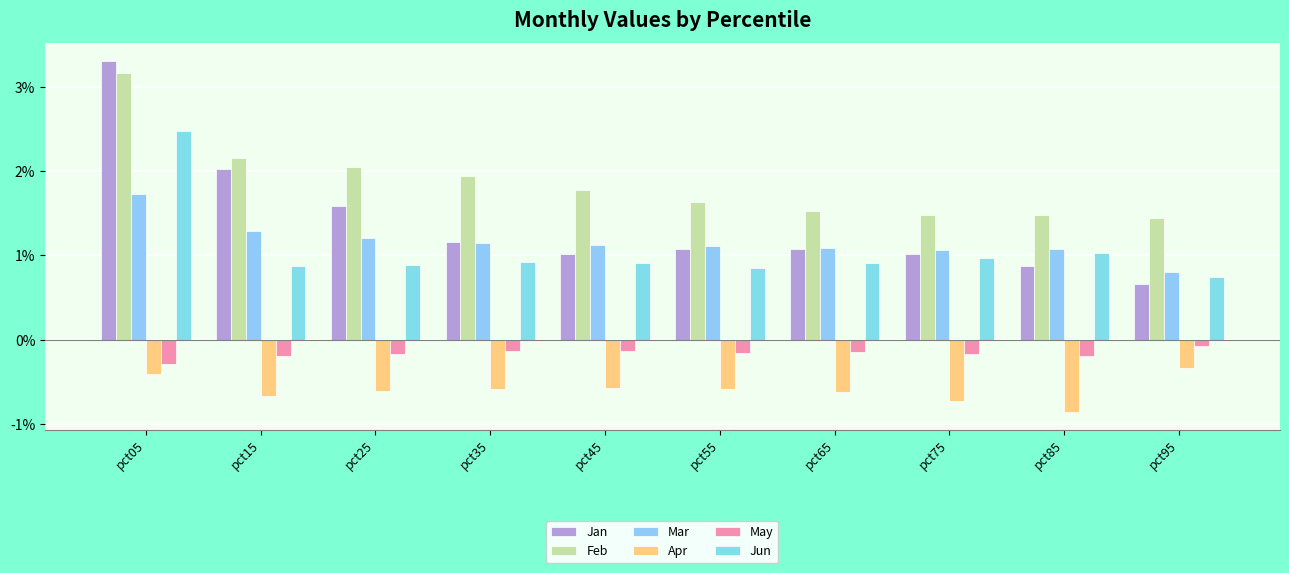

What is the sum of the May values at pct95 and pct75?

-0.2